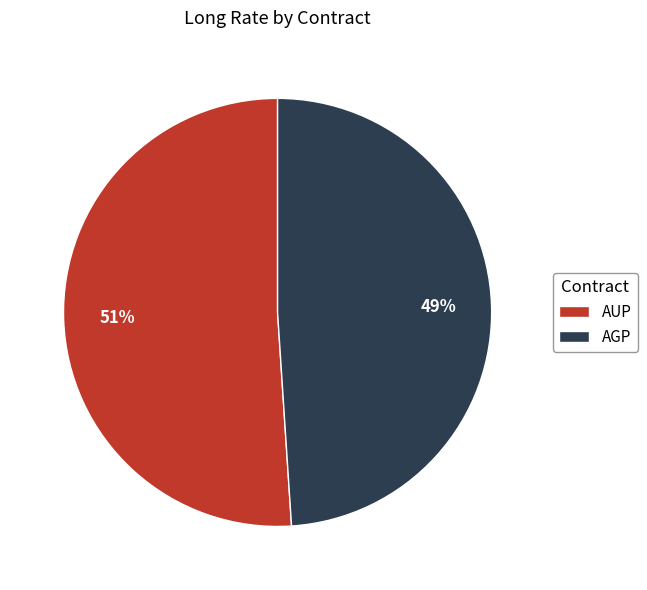

The AUP slice represents 51% of the pie. True or false?

True